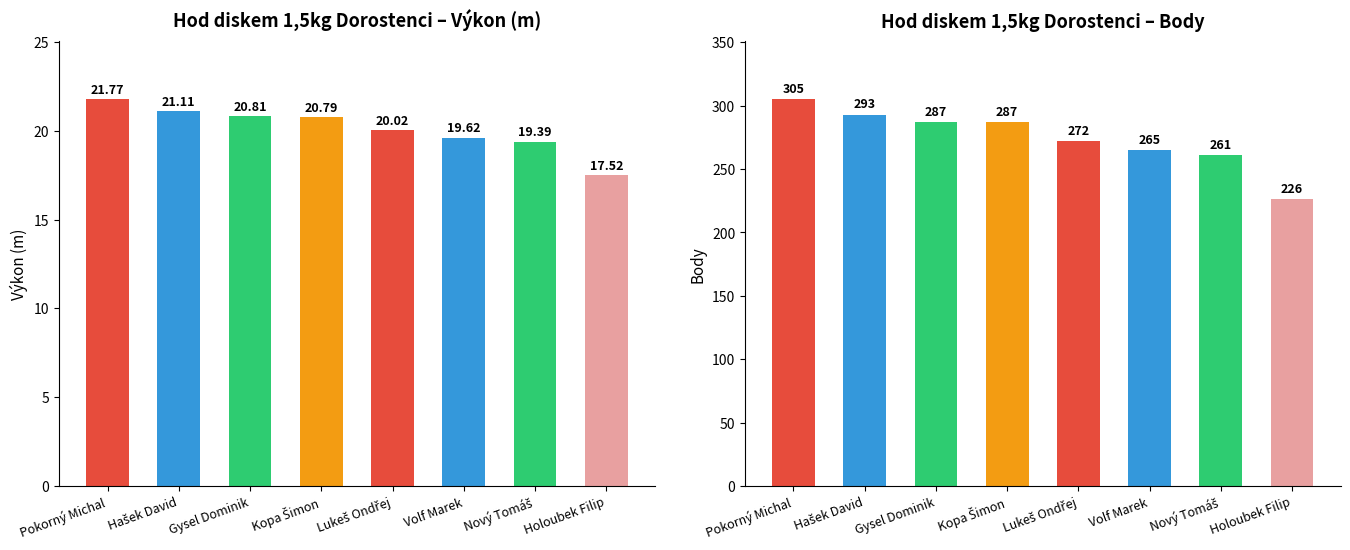

Rank the series by their maximum value, from highest to lowest.

Body, Výkon